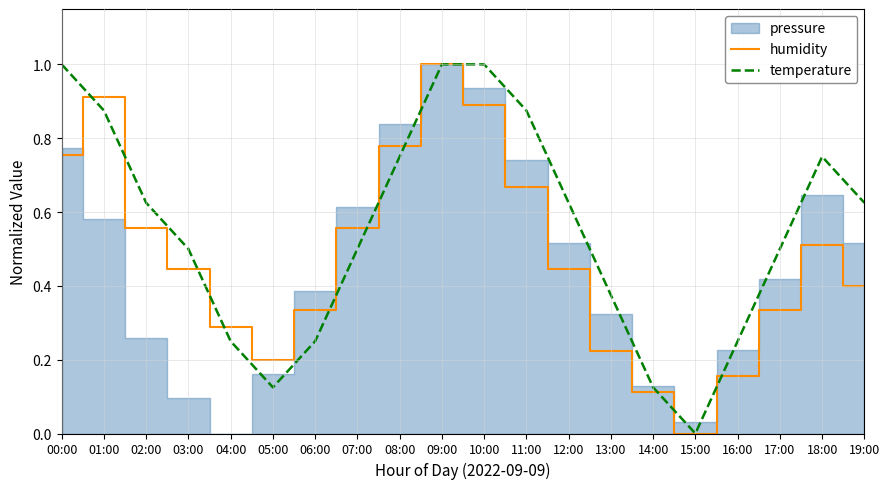

How many times do temperature and humidity cross each other?

3